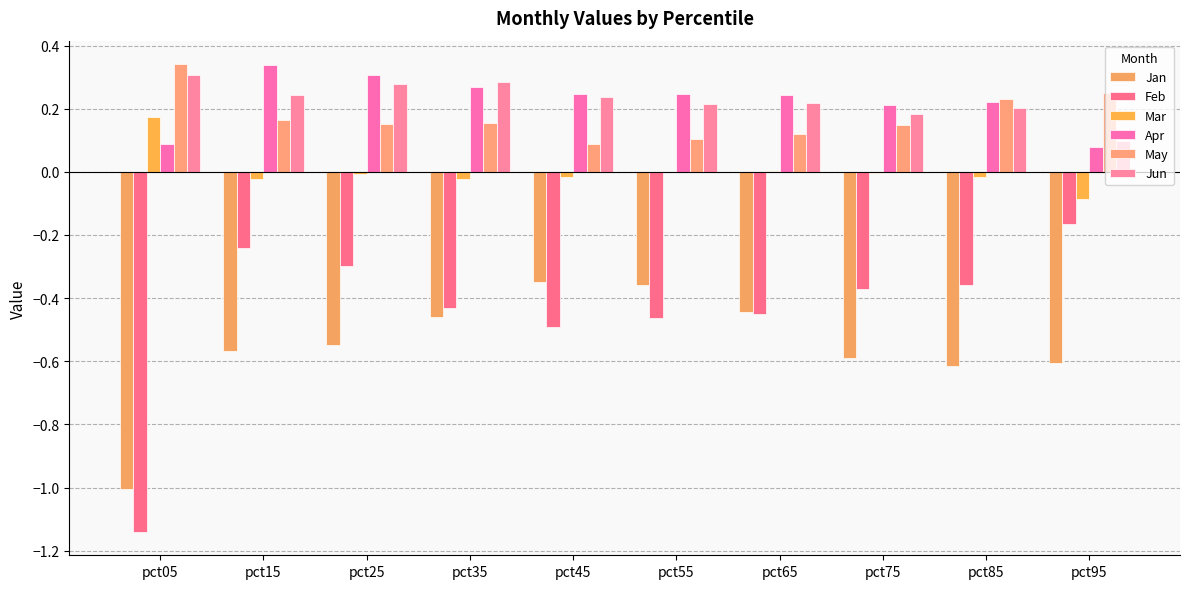

Between pct35 and pct85, which is larger?

pct35